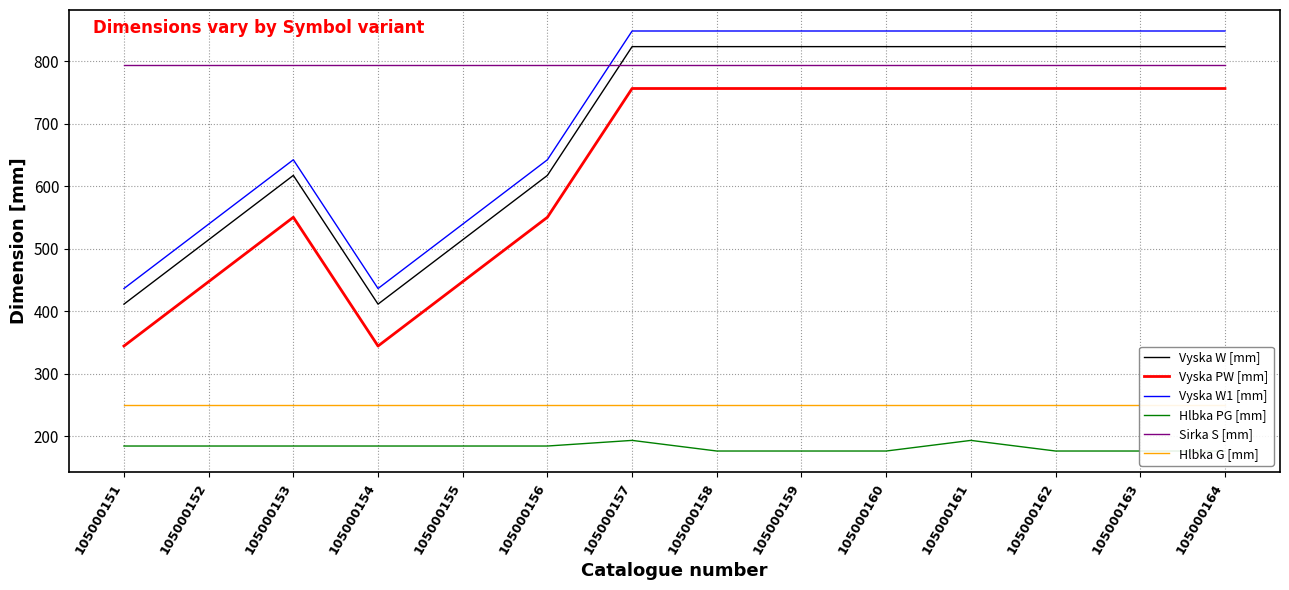

What is the difference between the Vyska W1 [mm] values at 105000153 and 105000163?

206